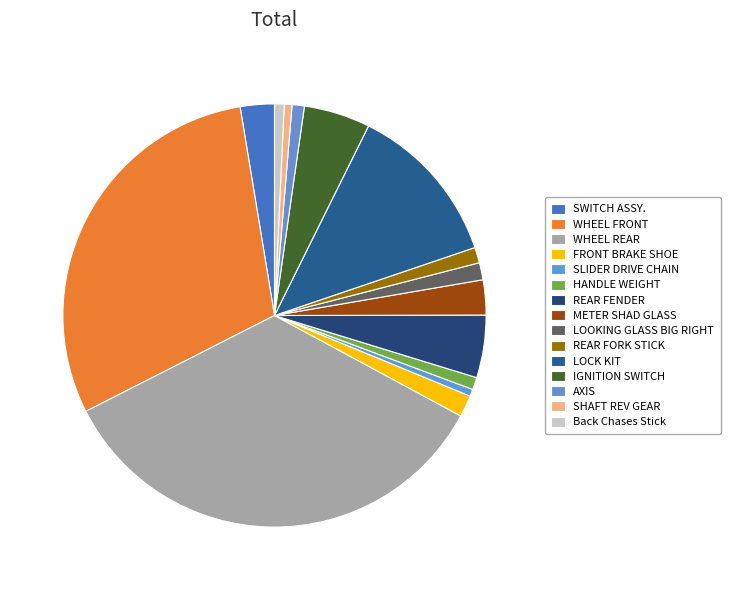

How many slices are in this pie chart?

15